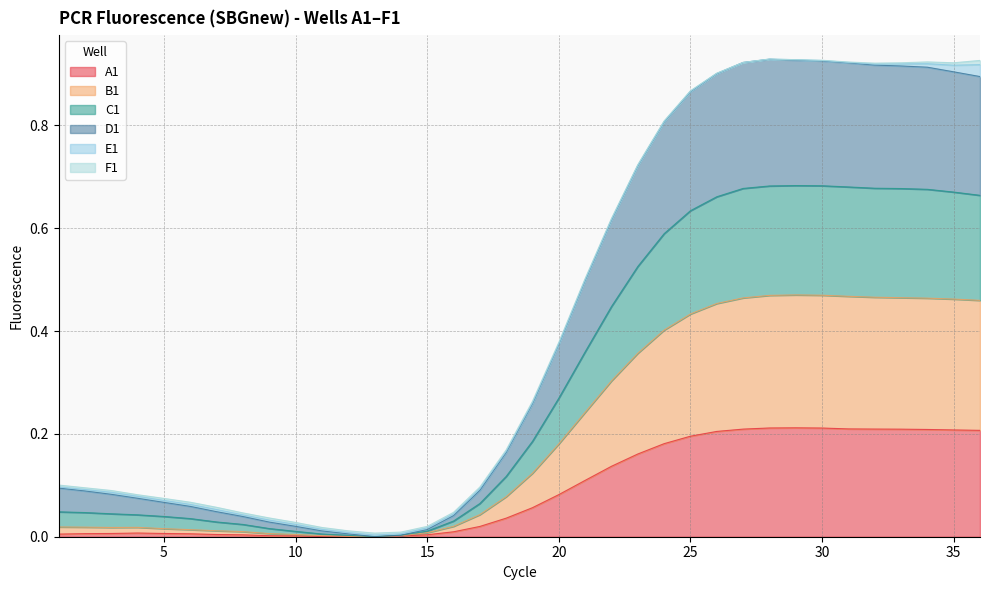

How many lines are shown in the chart?

6